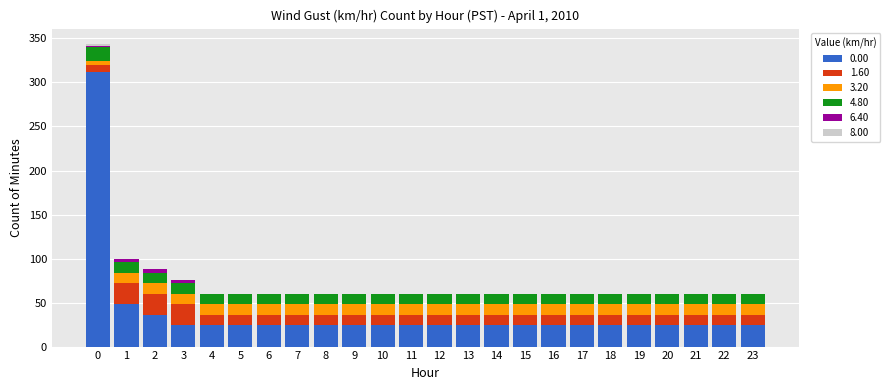

Count the number of data series in this chart.

6